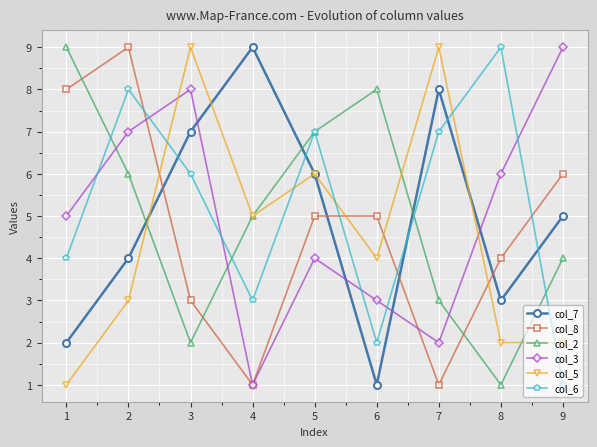

What is the sum of the col_7 values at 3 and 5?

13